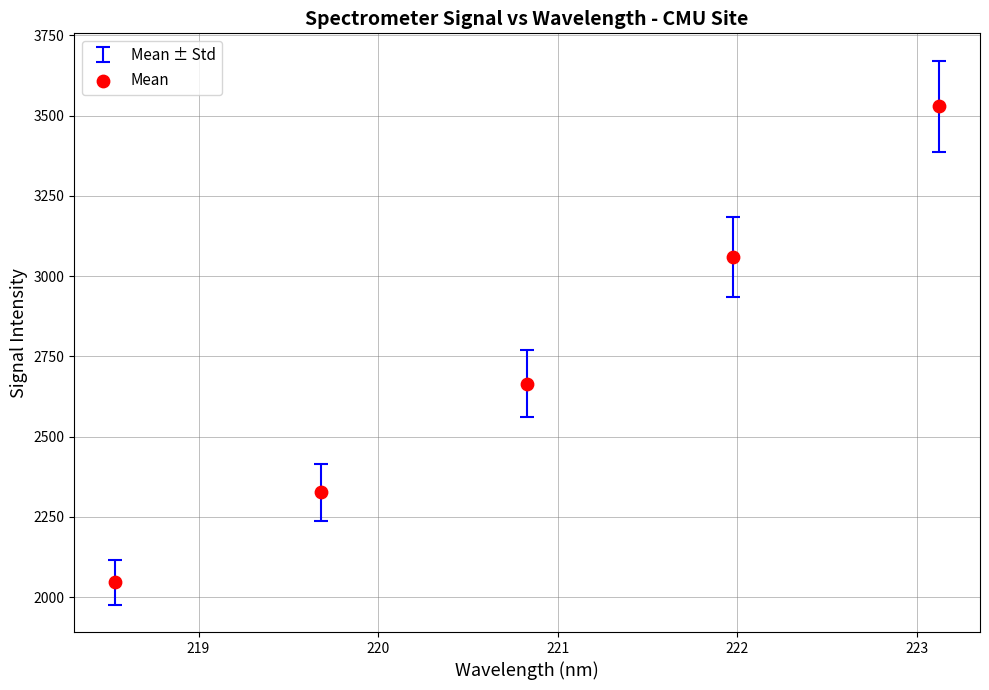

What is the range of Y values (max minus min)?

1483.1